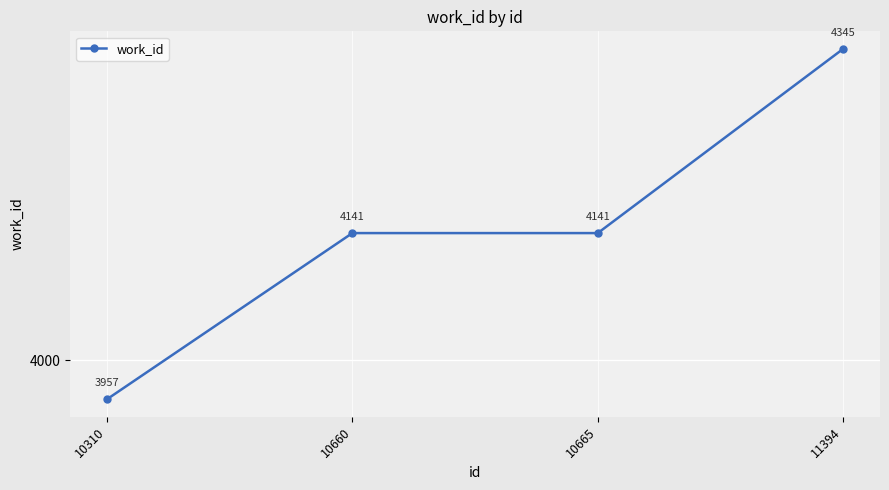

Between 10310 and 10660, which is larger?

10660